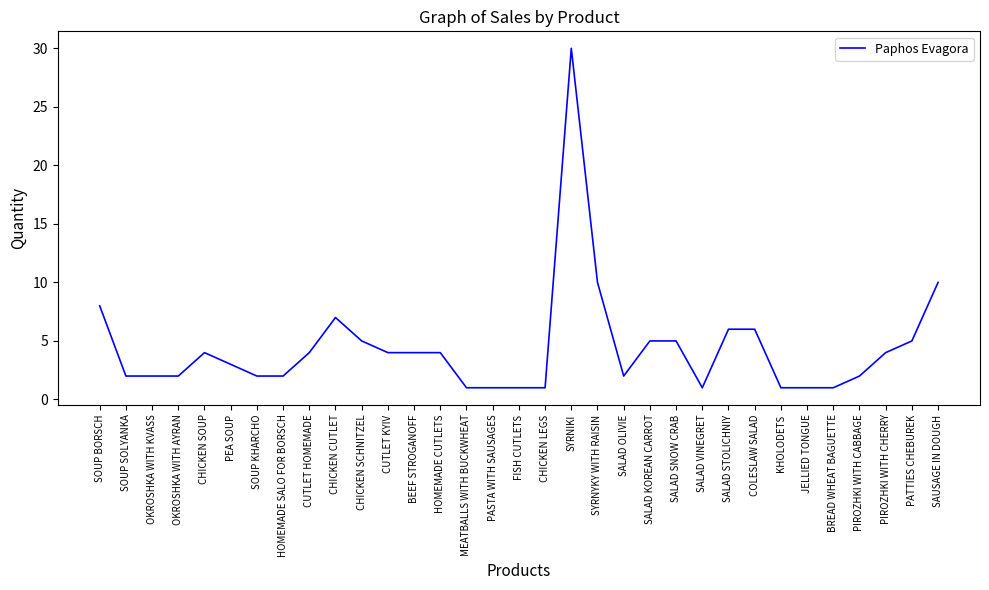

Which has a higher value, OKROSHKA WITH KVASS or SALAD SNOW CRAB?

SALAD SNOW CRAB